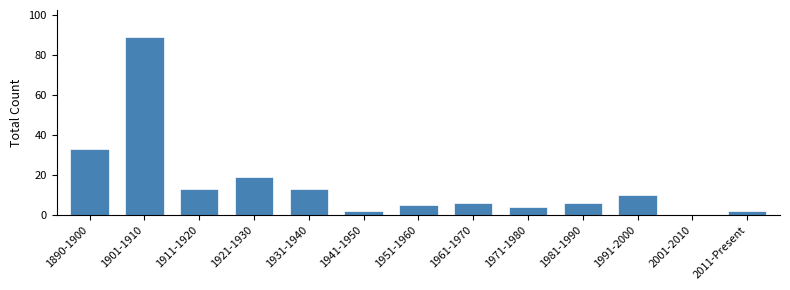

Reading left to right, what are all the values shown in this chart?

1890-1900=33	1901-1910=89	1911-1920=13	1921-1930=19	1931-1940=13	1941-1950=2	1951-1960=5	1961-1970=6	1971-1980=4	1981-1990=6	1991-2000=10	2001-2010=0	2011-Present=2